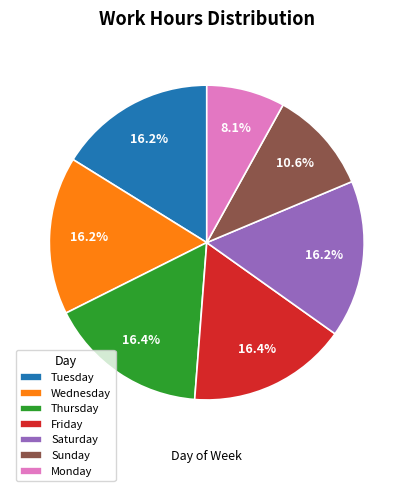

What is the ratio of the value at Sunday to the value at Thursday?

0.6